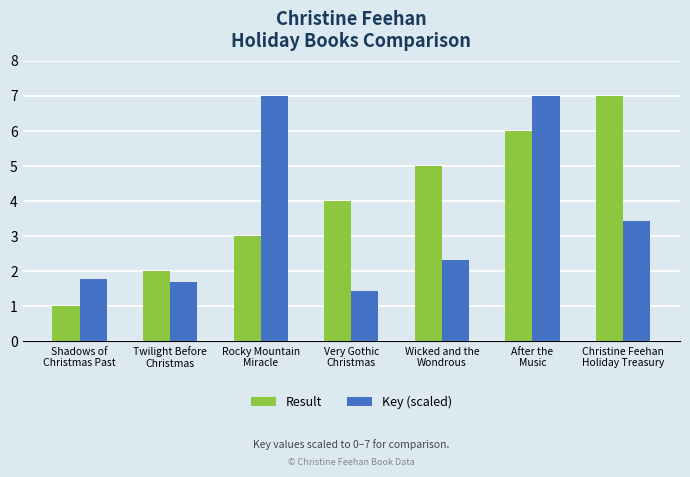

List the series in order of their overall mean, highest first.

Result, Key (scaled)